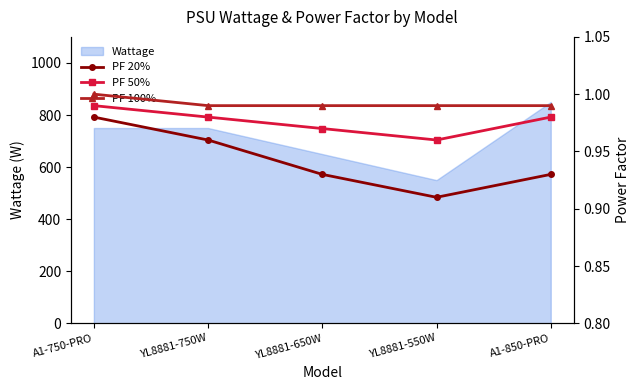

True or false: Wattage has a value of 281 at YL8881-550W.

False